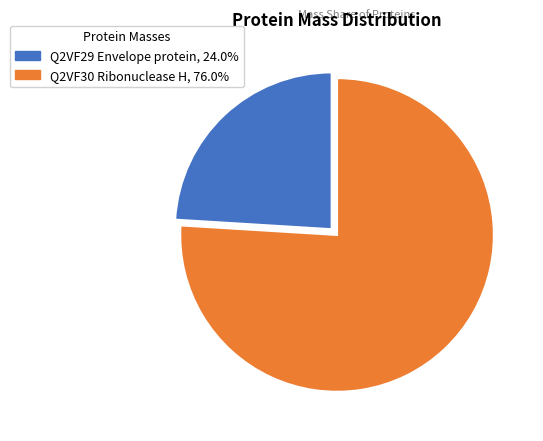

Which category has the biggest portion of the pie?

Q2VF30 Ribonuclease H